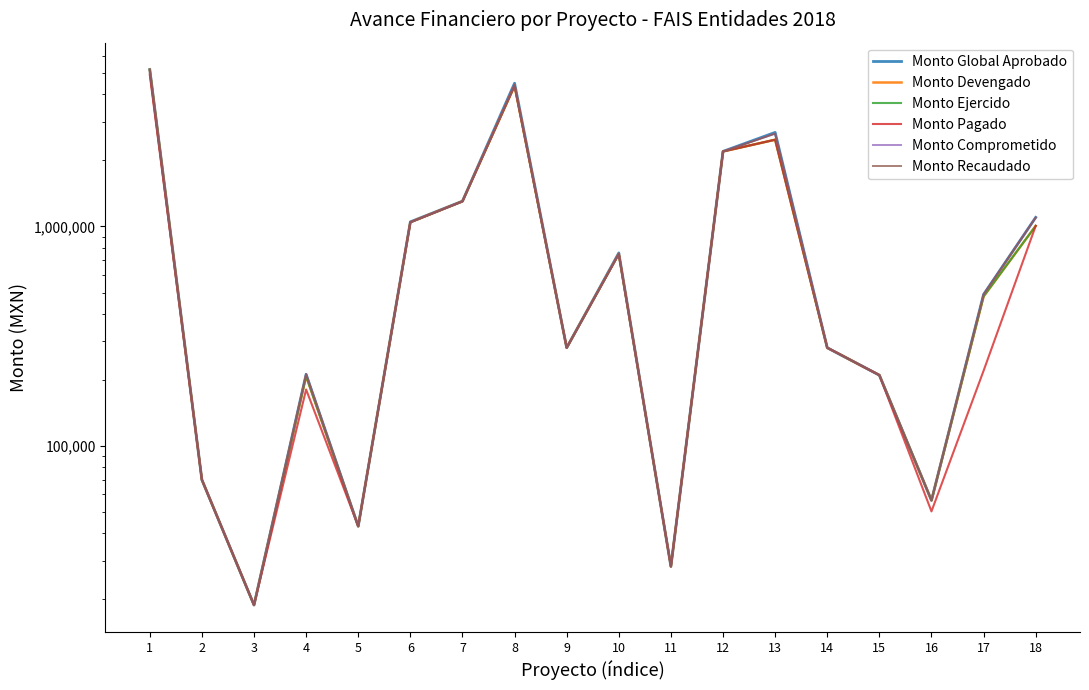

Which series has the largest total across all categories?

Monto Global Aprobado